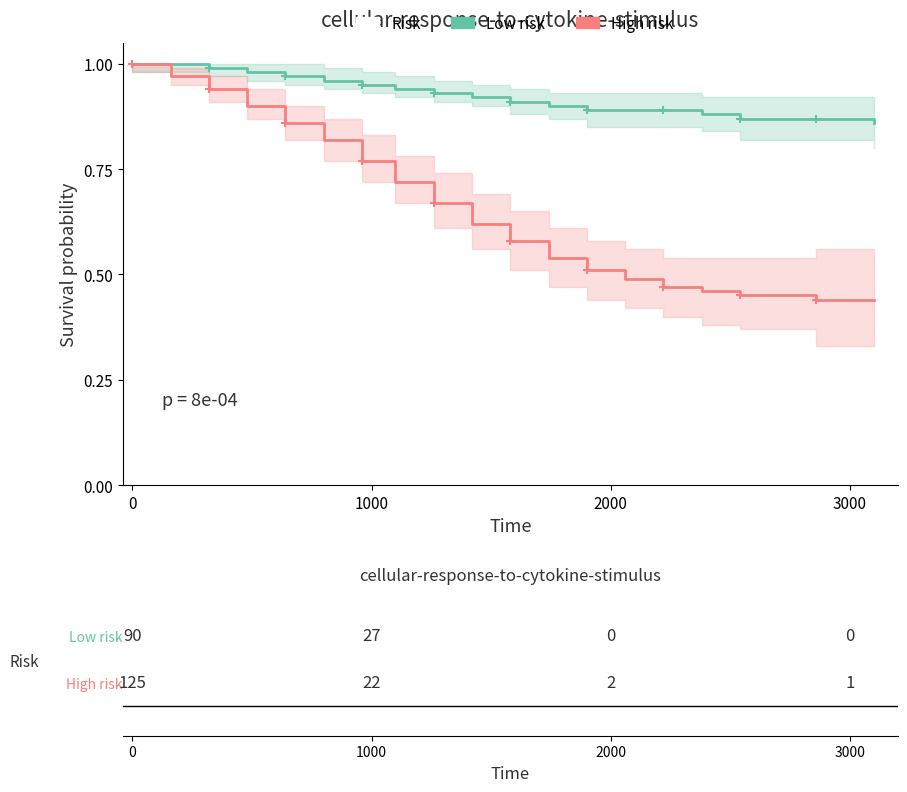

List the series in order of their peak value, lowest first.

Low risk, High risk